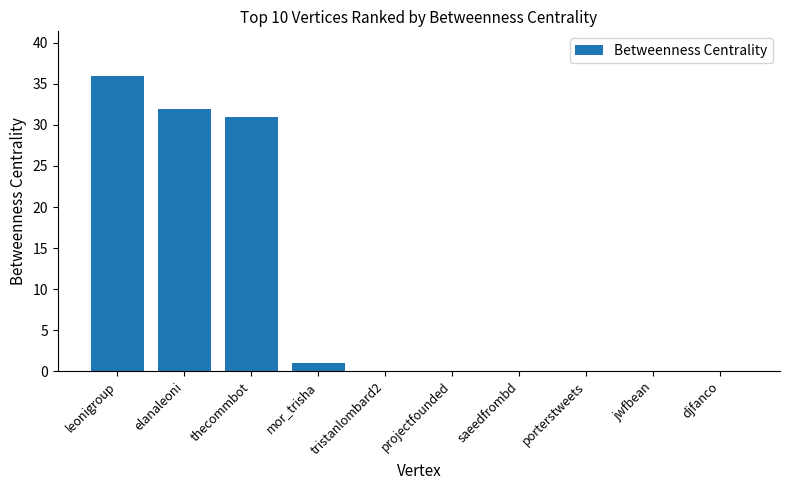

True or false: the data shows 15 at projectfounded.

False